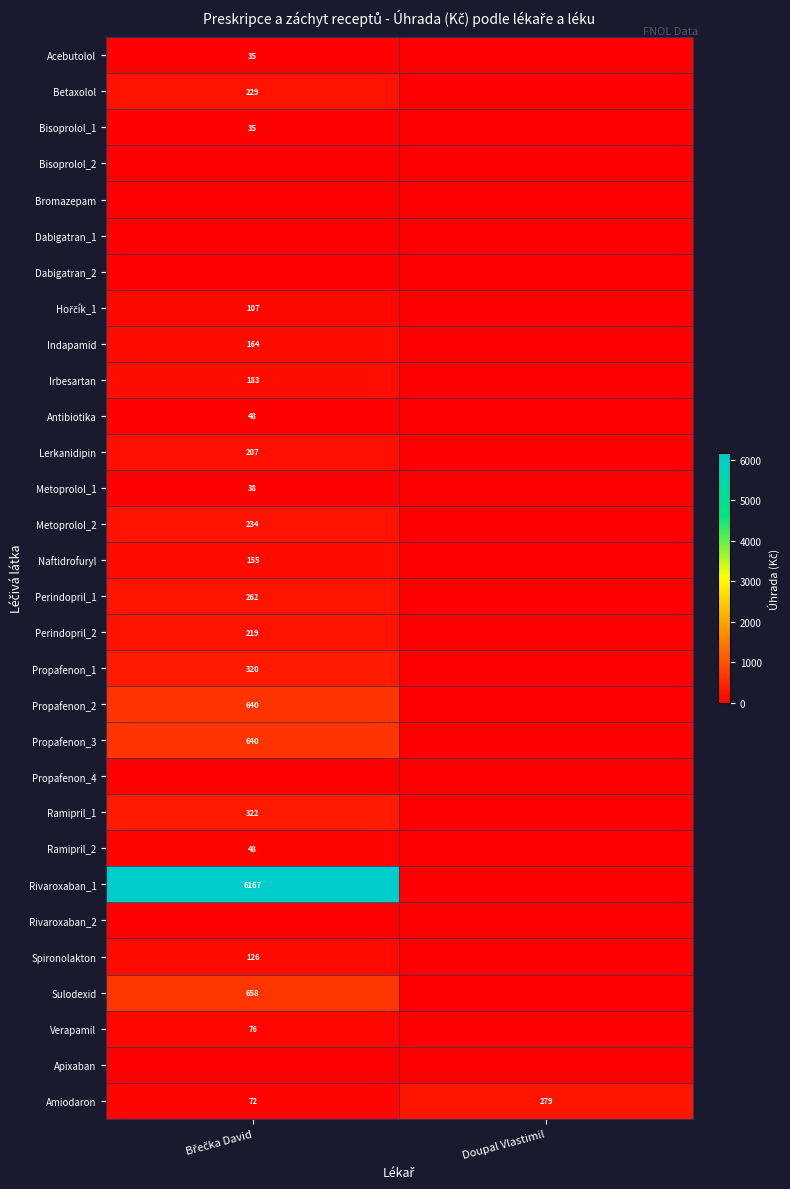

What is the highest value of the Amiodaron series?

279